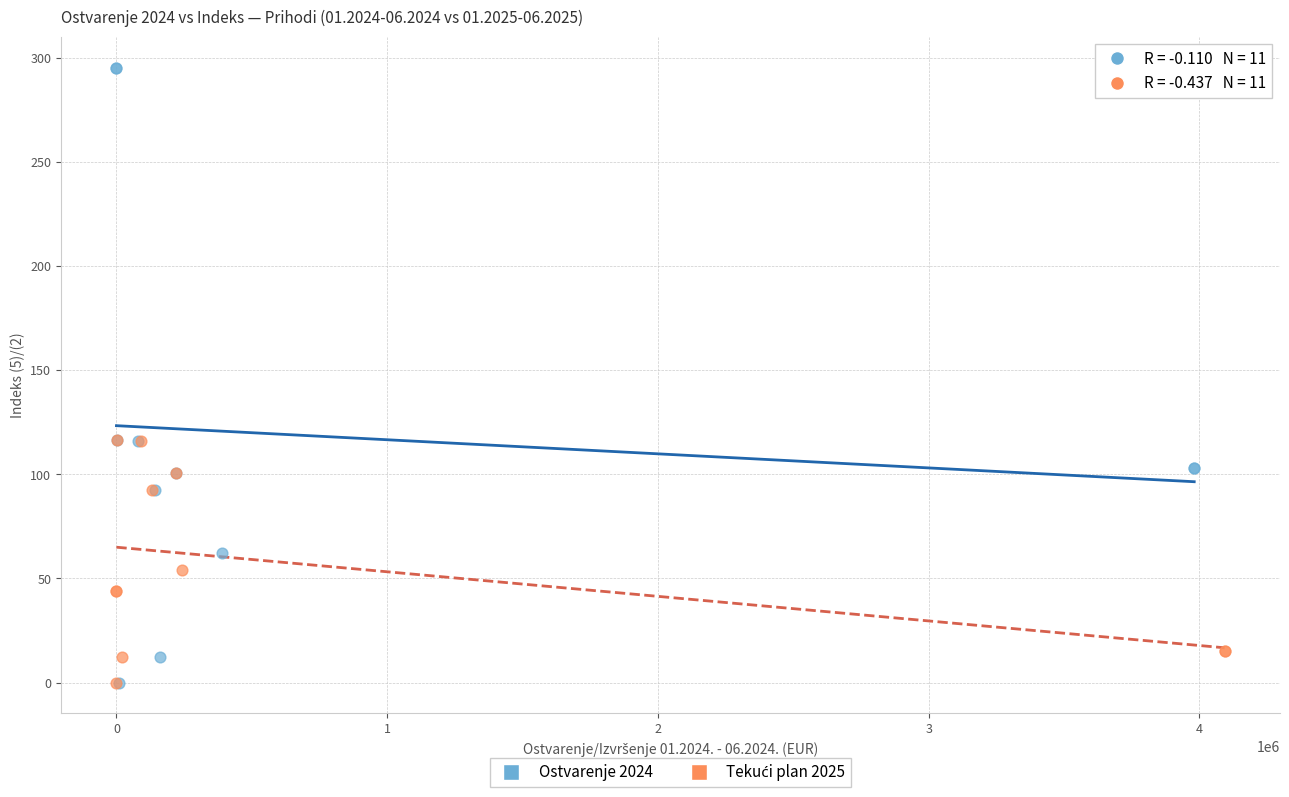

Which series has the largest Y range (max minus min)?

Ostvarenje 2024